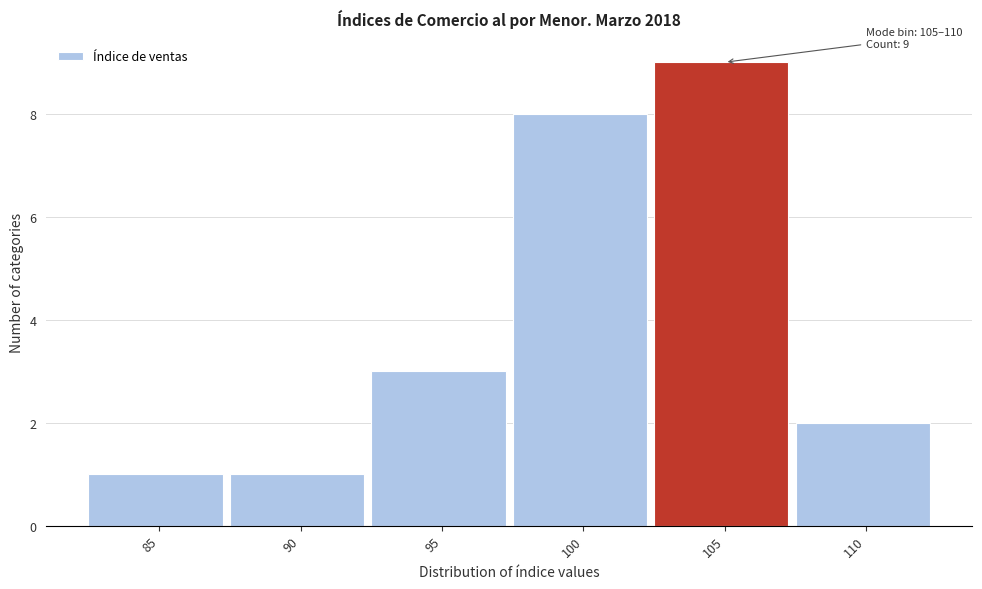

Reading left to right, transcribe all the data shown in this chart.

85=1	90=1	95=3	100=8	105=9	110=2